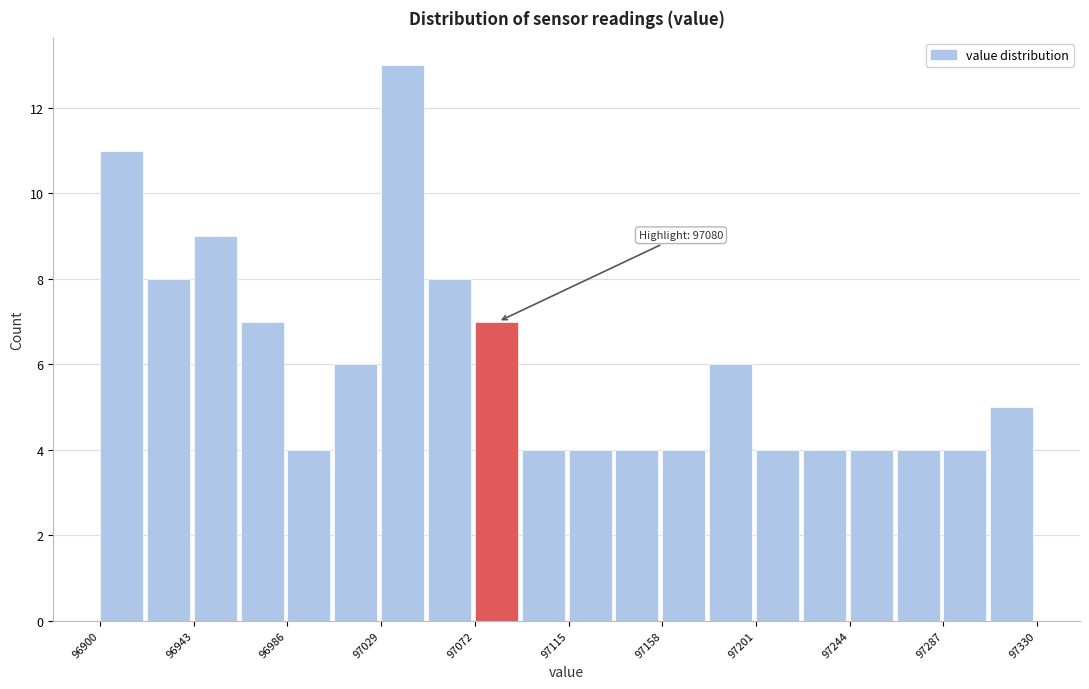

Over which range of the x-axis is the bar tallest?

97029.0 to 97050.5